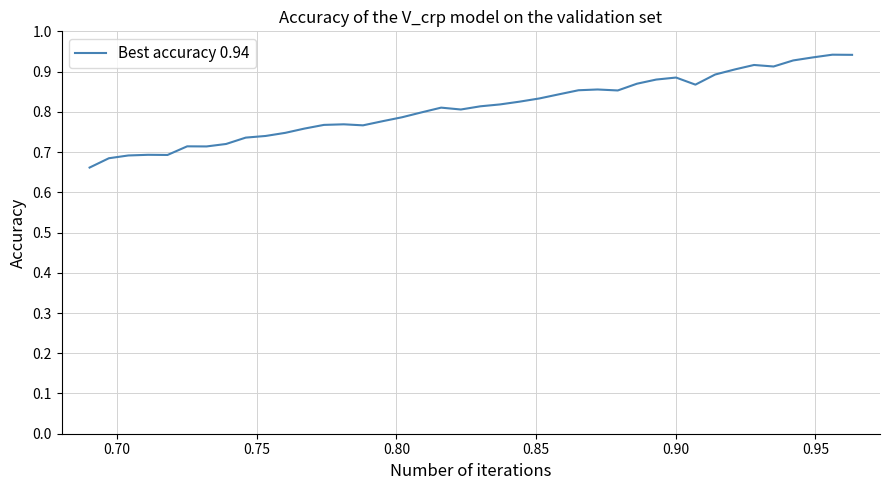

Does the chart have visible grid lines?

Yes